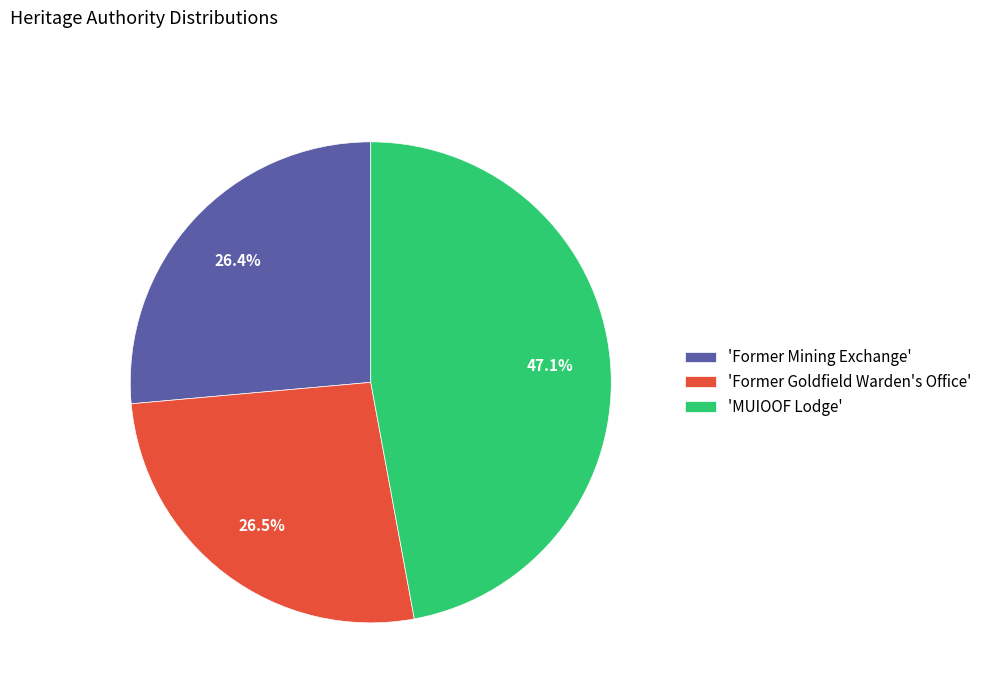

Approximately how many times larger is the value at 'Former Mining Exchange' compared to 'Former Goldfield Warden's Office'?

1.0